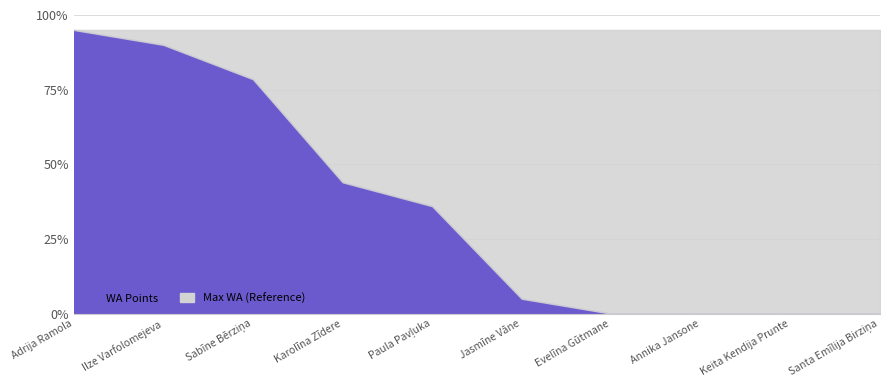

Rank the series by their average value, from lowest to highest.

WA Points, Max WA